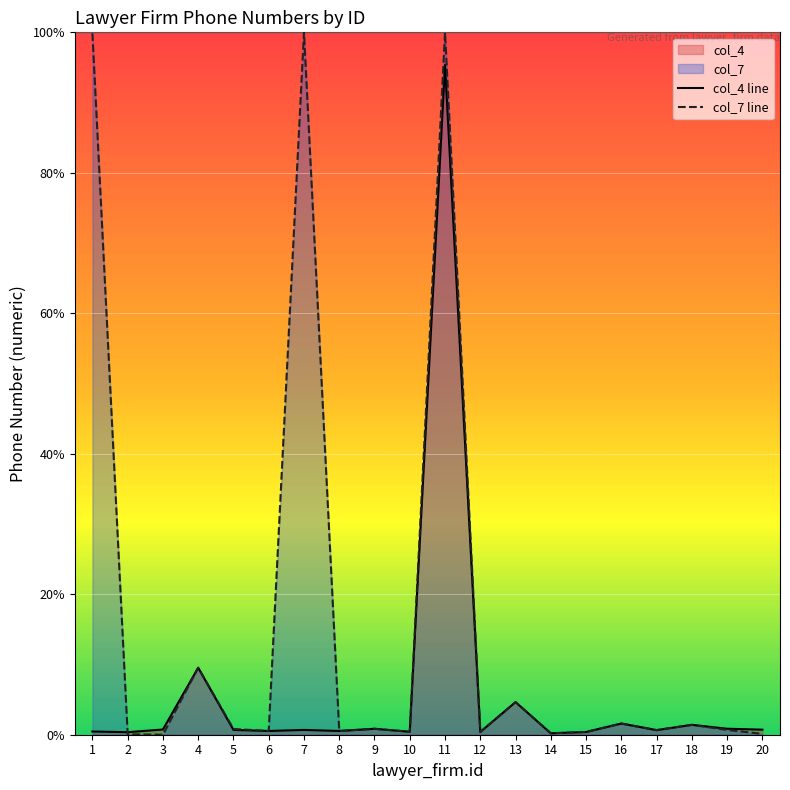

The col_4 series shows 0.7 at 1. True or false?

False